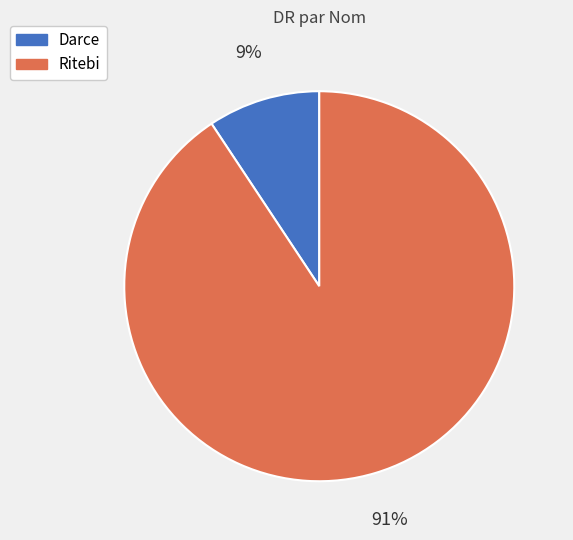

Is Darce the majority of the pie?

No